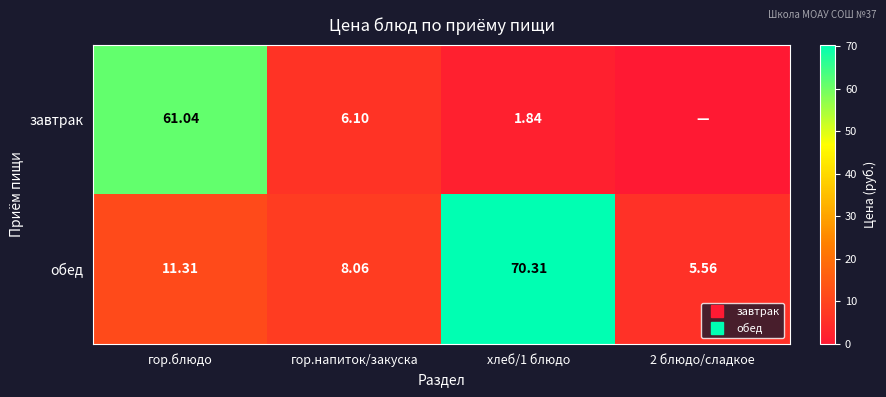

Rank the series by their average value, from highest to lowest.

обед, завтрак